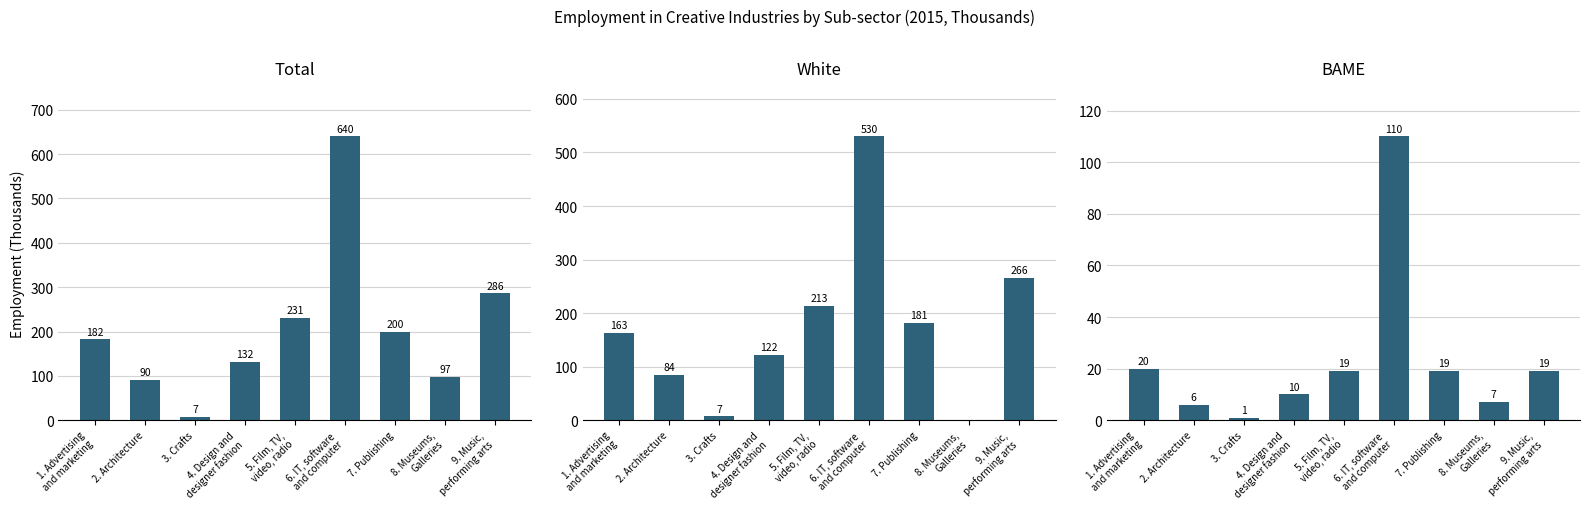

At how many categories does at least one series exceed 200?

3